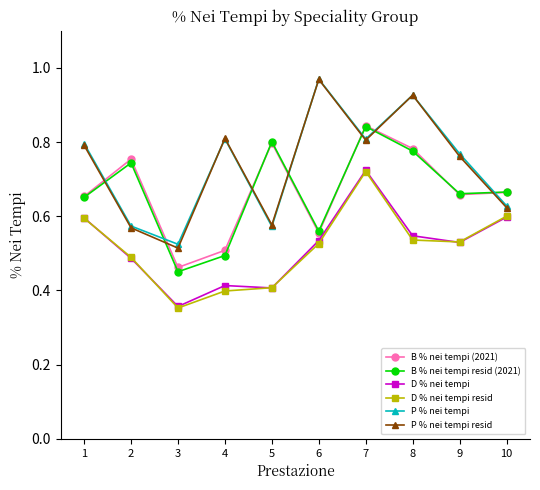

At which category is the sum across all series the highest?

7